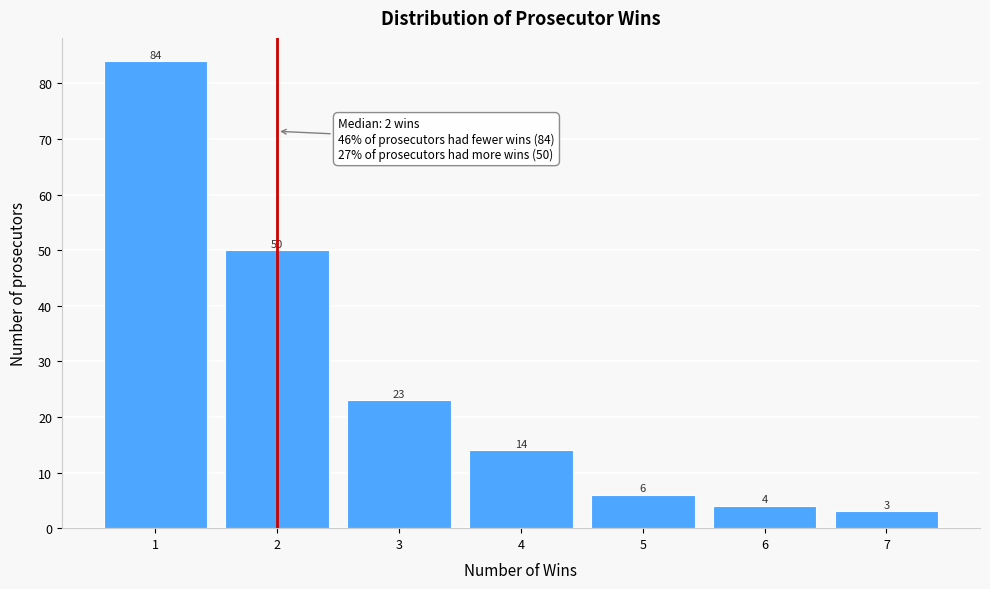

Reading right to left, extract all data points from this chart.

3	4	6	14	23	50	84